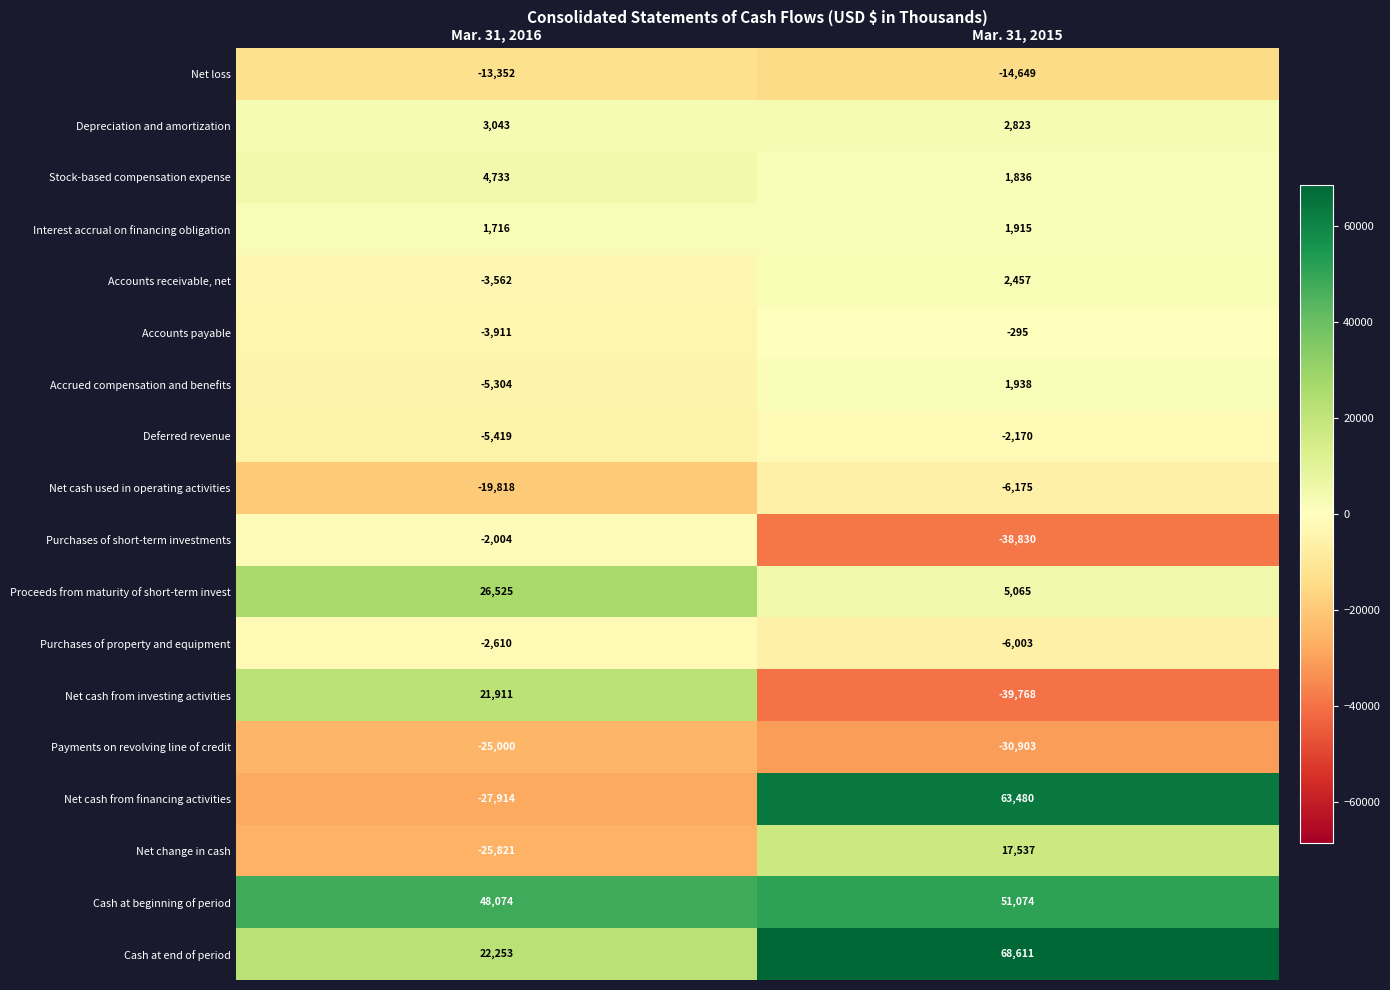

How many data points does each series have?

2